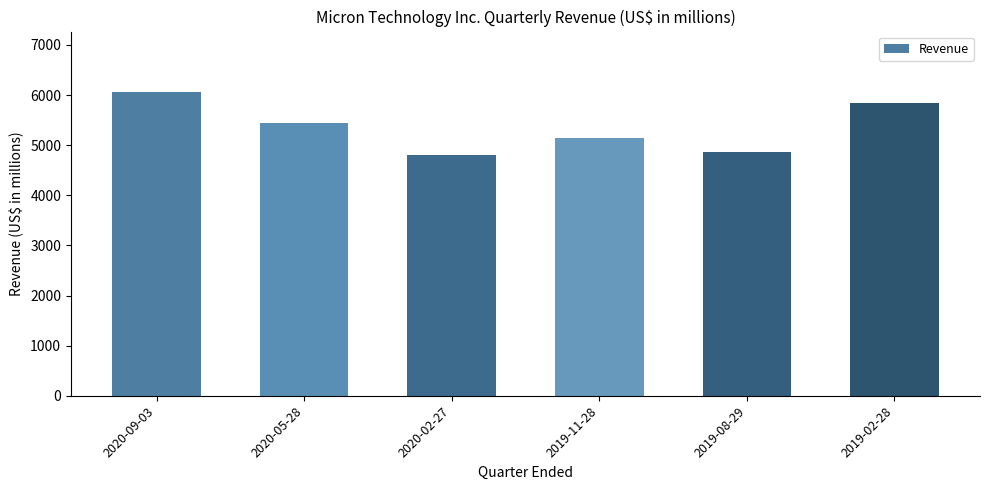

Reading right to left, transcribe all the data shown in this chart.

2019-02-28=5835	2019-08-29=4870	2019-11-28=5144	2020-02-27=4797	2020-05-28=5438	2020-09-03=6056